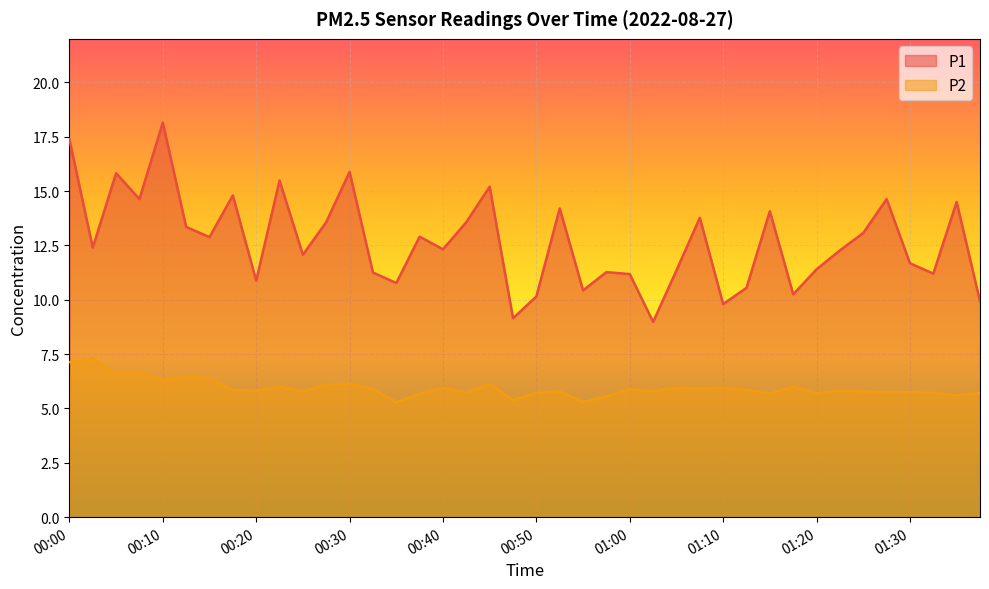

At which category does P1 reach its first local valley?

00:03